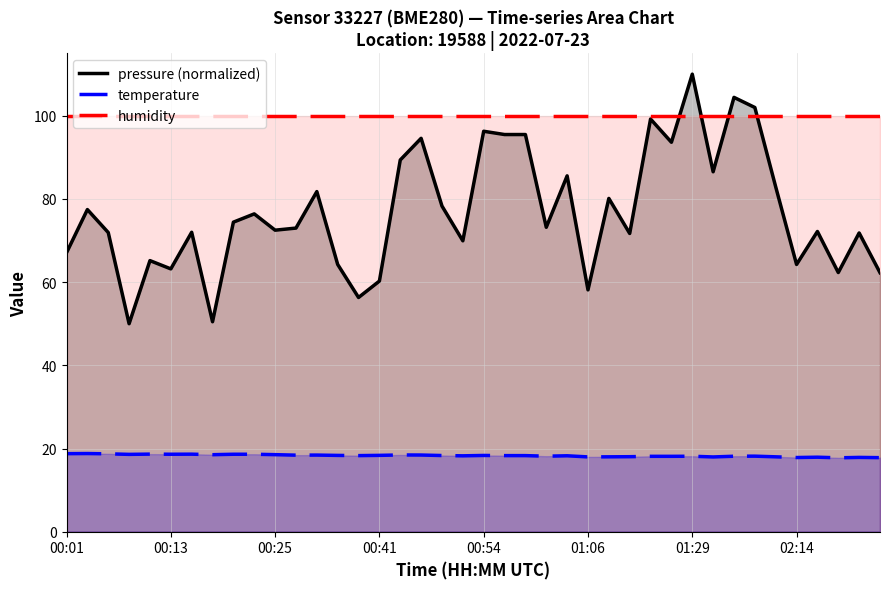

Rank the series by their average value, from lowest to highest.

temperature, pressure (normalized), humidity